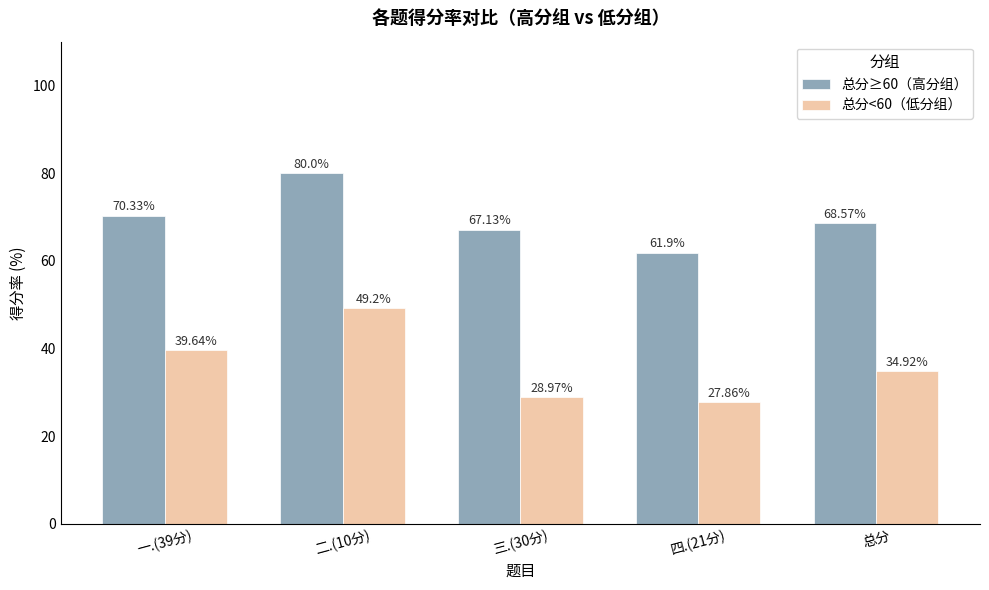

At which category is the sum across all series the highest?

二.(10分)